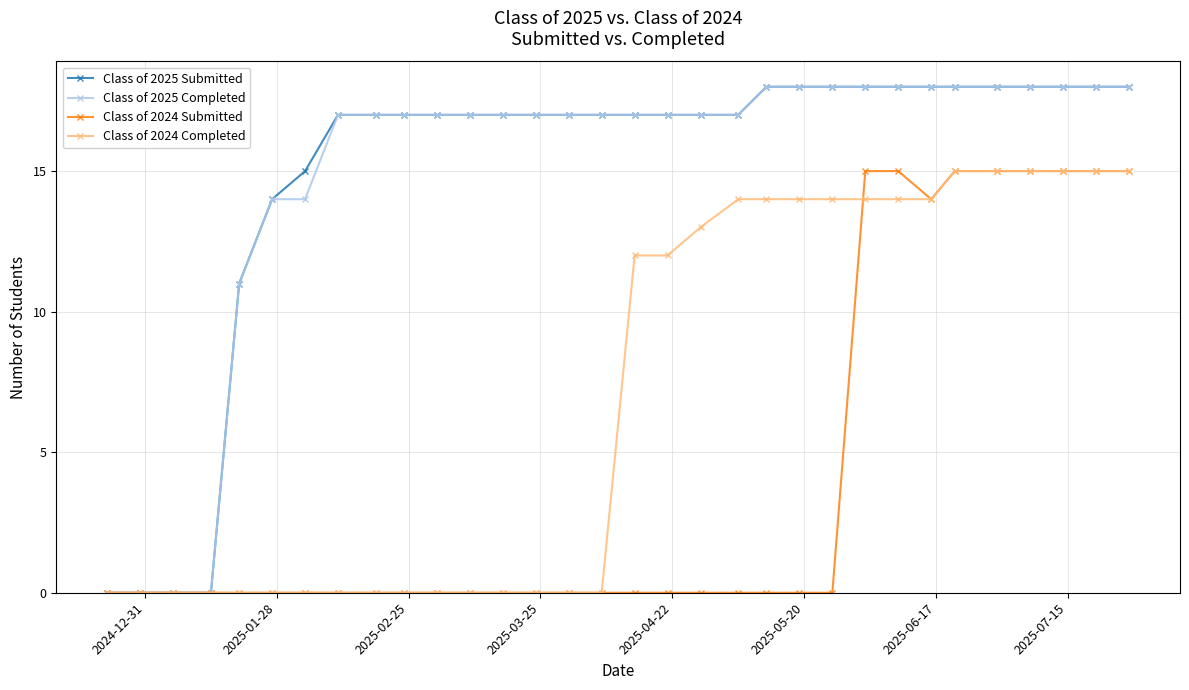

What is the value of the Class of 2024 Submitted point at the 30th from the left?

15